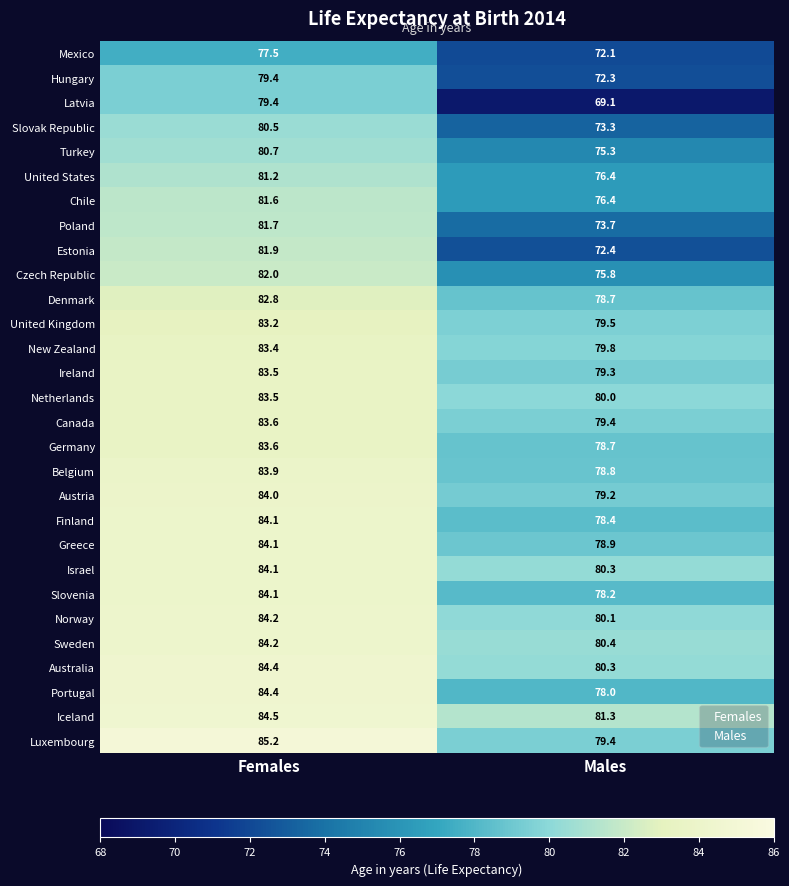

What is the sum of the Germany values at Females and Males?

162.3